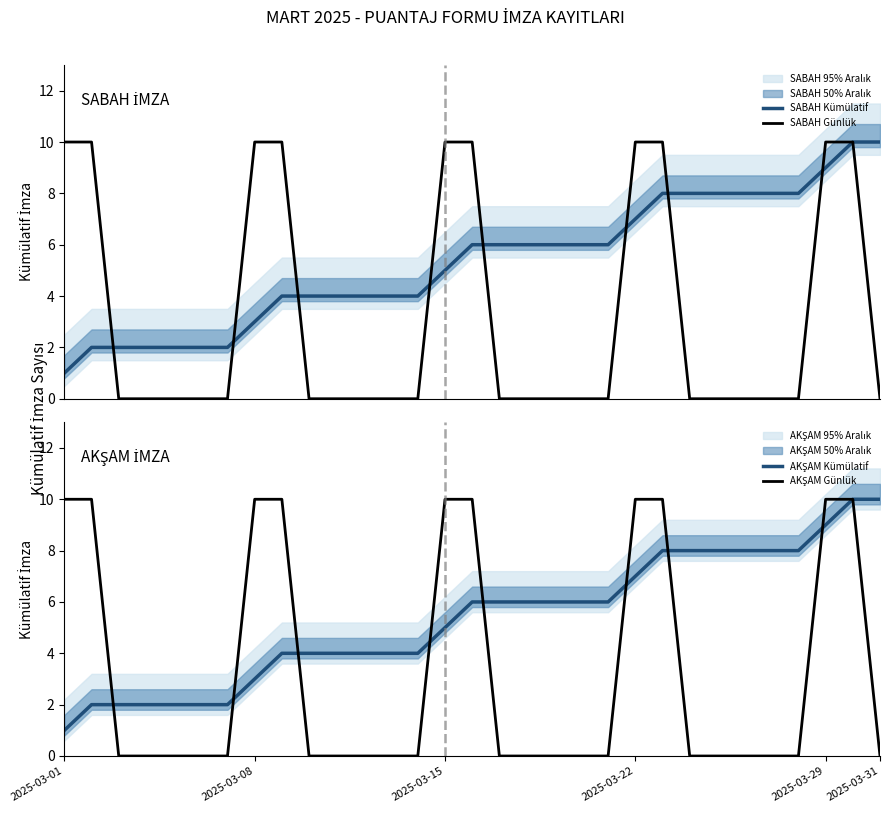

True or false: SABAH Kümülatif has a value of 2 at 6.

True